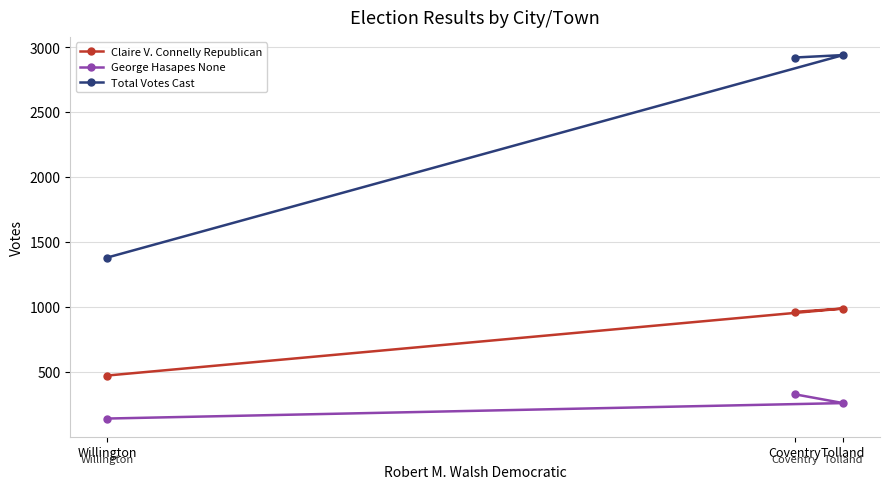

At which category does the chart reach its minimum across all series?

Willington